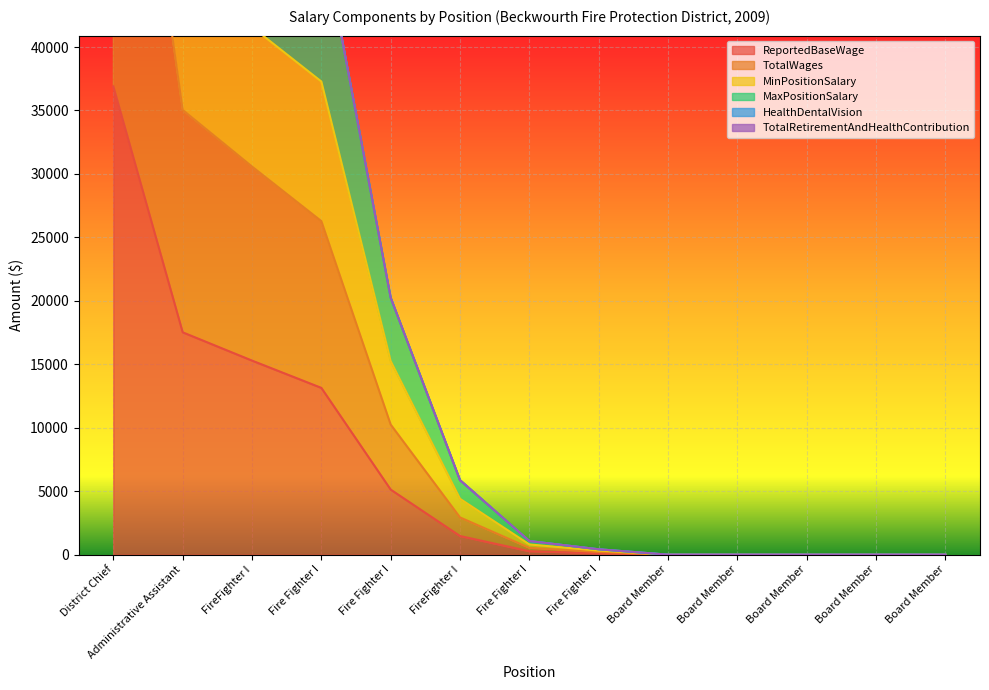

How many data points in MaxPositionSalary are less than 1072?

6